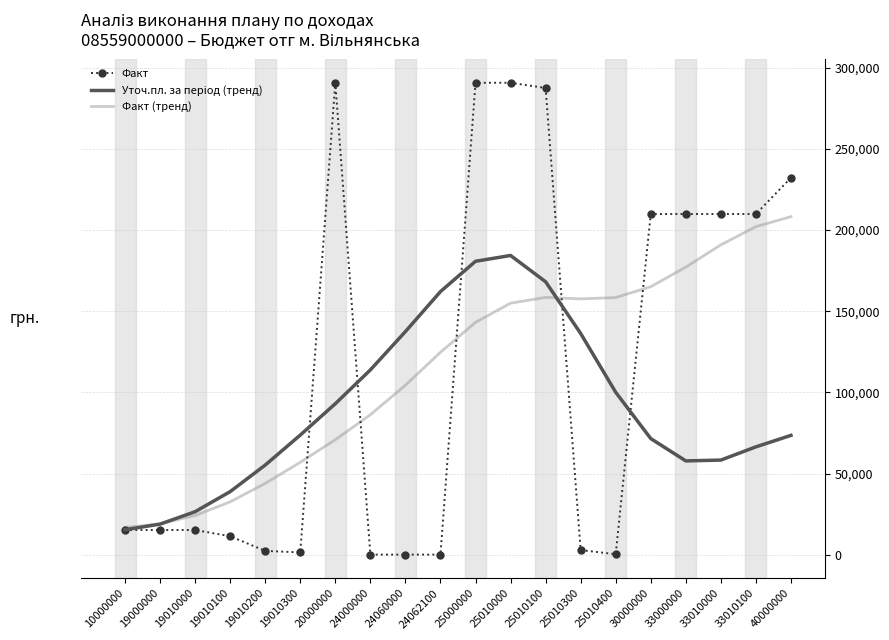

What is the greatest value displayed?

290862.3